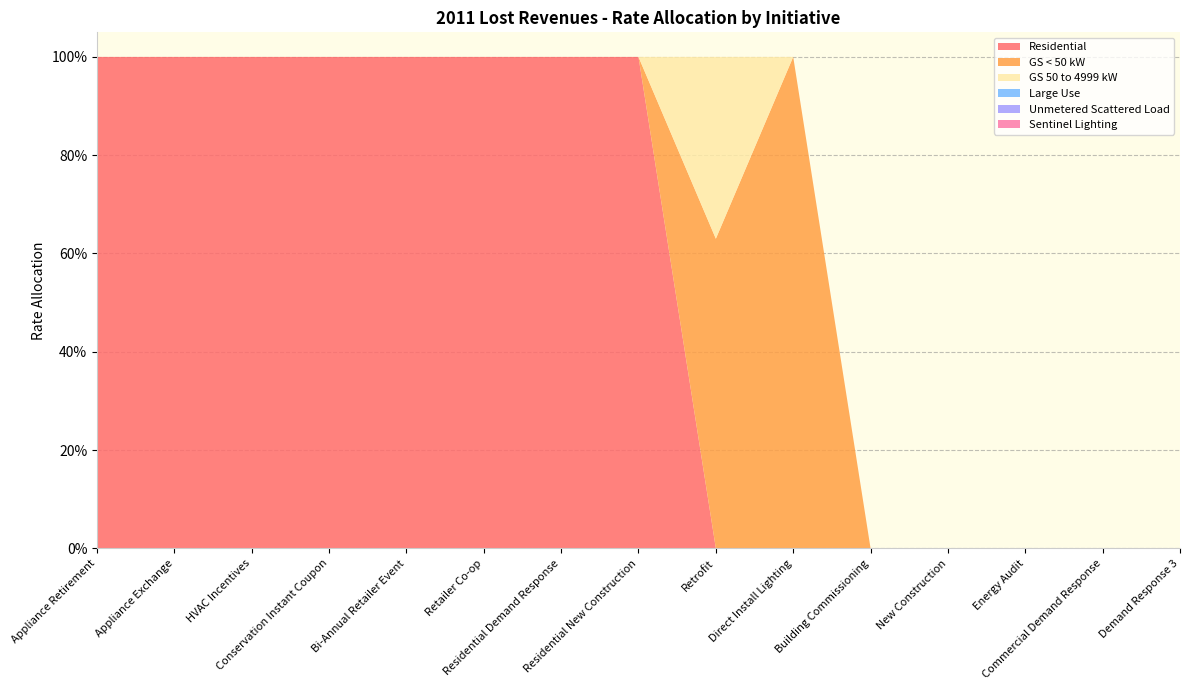

Reading left to right, extract all data points from this chart.

Residential: 1.0	1.0	1.0	1.0	1.0	1.0	1.0	1.0	0.0	0.0	0.0	0.0	0.0	0.0	0.0
GS < 50 kW: 0.0	0.0	0.0	0.0	0.0	0.0	0.0	0.0	0.6	1.0	0.0	0.0	0.0	0.0	0.0
GS 50 to 4999 kW: 0.0	0.0	0.0	0.0	0.0	0.0	0.0	0.0	0.4	0.0	0.0	0.0	0.0	0.0	0.0
Large Use: 0.0	0.0	0.0	0.0	0.0	0.0	0.0	0.0	0.0	0.0	0.0	0.0	0.0	0.0	0.0
Unmetered Scattered Load: 0.0	0.0	0.0	0.0	0.0	0.0	0.0	0.0	0.0	0.0	0.0	0.0	0.0	0.0	0.0
Sentinel Lighting: 0.0	0.0	0.0	0.0	0.0	0.0	0.0	0.0	0.0	0.0	0.0	0.0	0.0	0.0	0.0